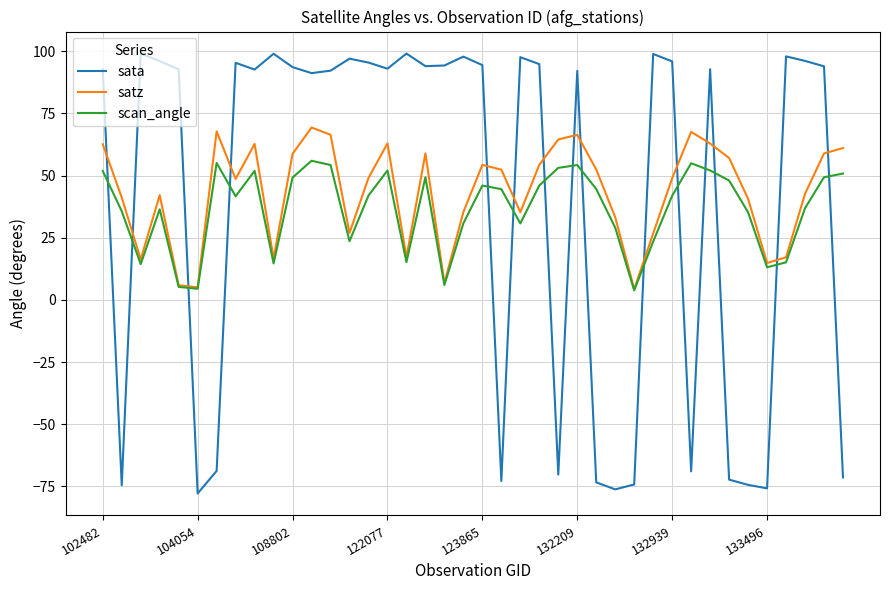

List the series in order of their peak value, highest first.

sata, satz, scan_angle